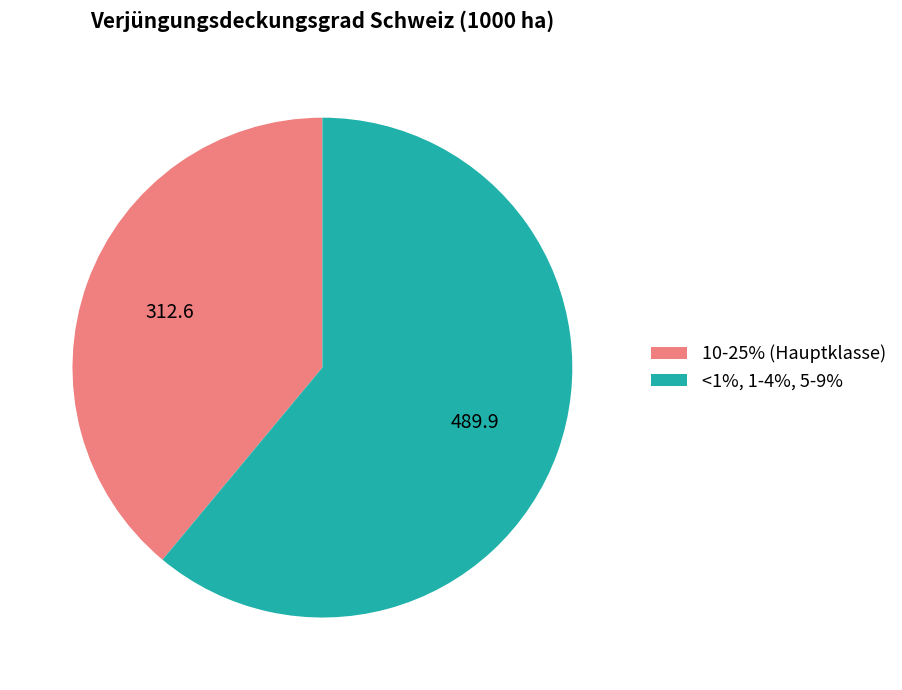

Which category accounts for the majority?

<1%, 1-4%, 5-9%